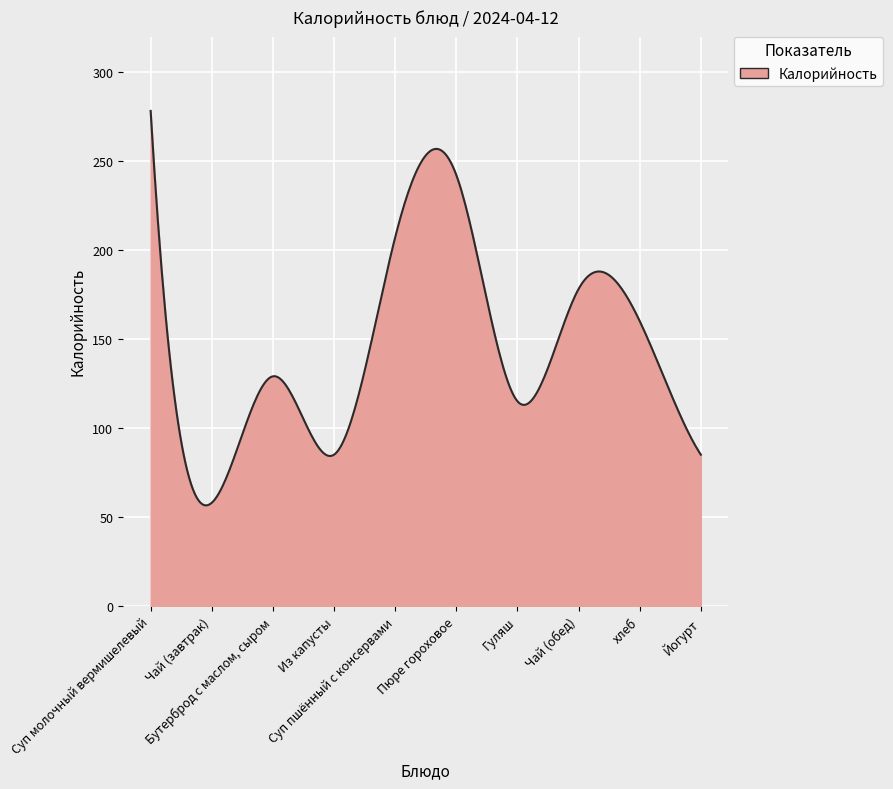

What is the greatest value displayed?

278.0